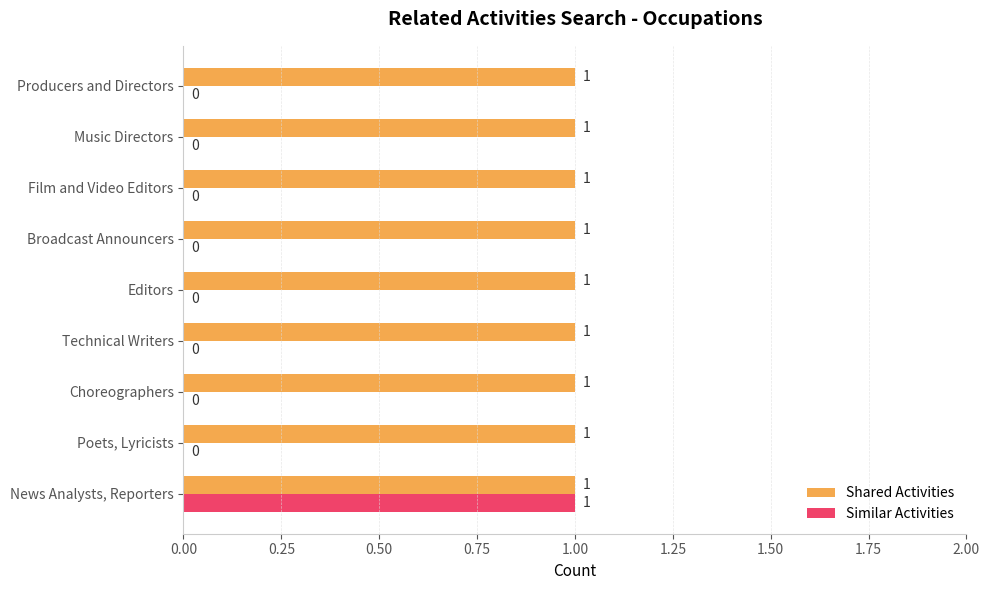

Between News Analysts, Reporters and Choreographers, which series saw the biggest shift?

Similar Activities